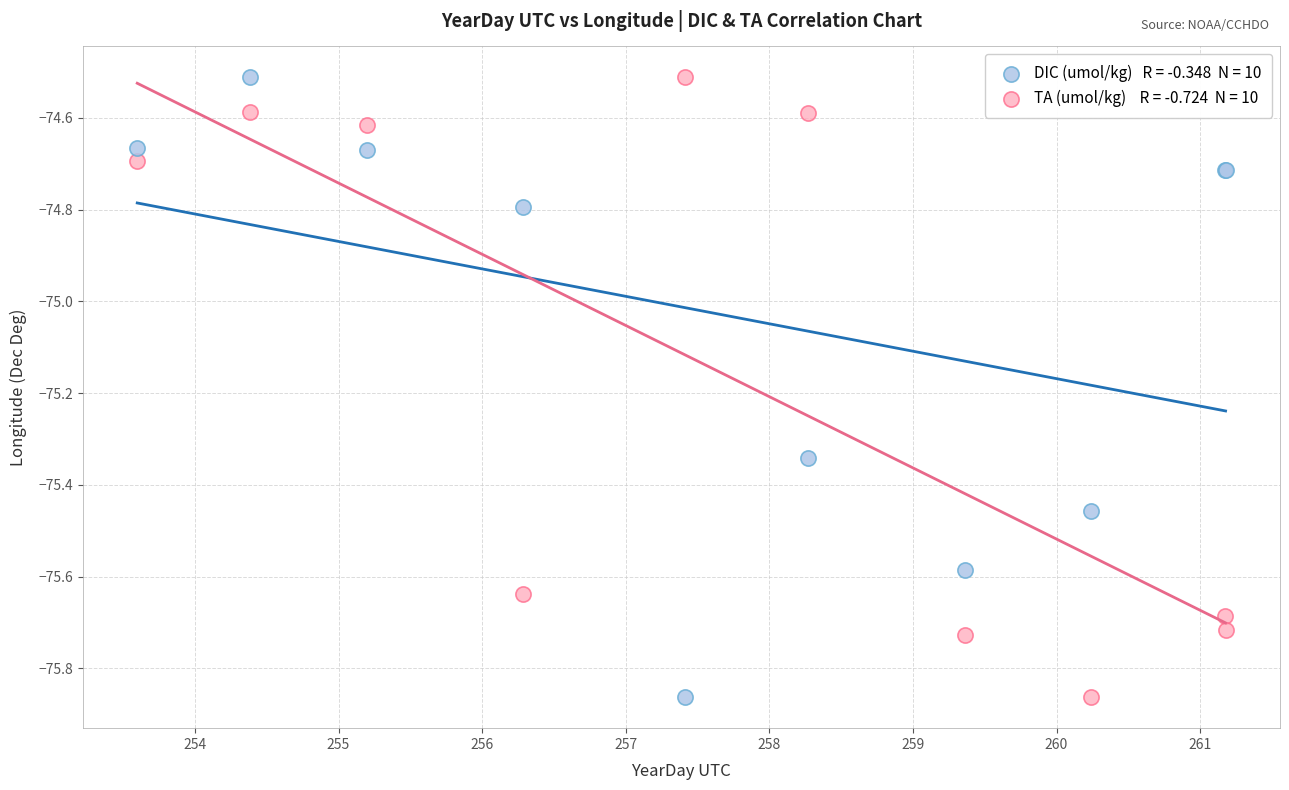

Across all series, what Y value is closest to -75?

-74.8